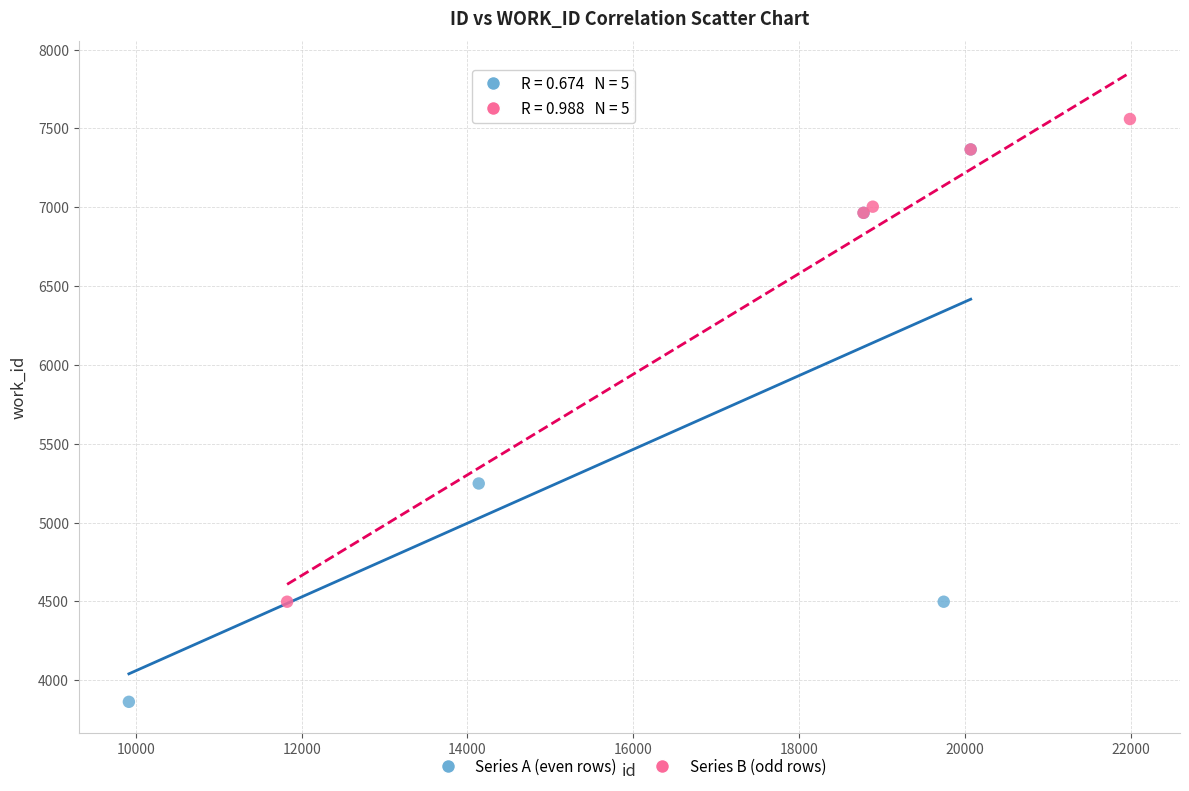

Which series has the largest Y range (max minus min)?

Series A (even rows)